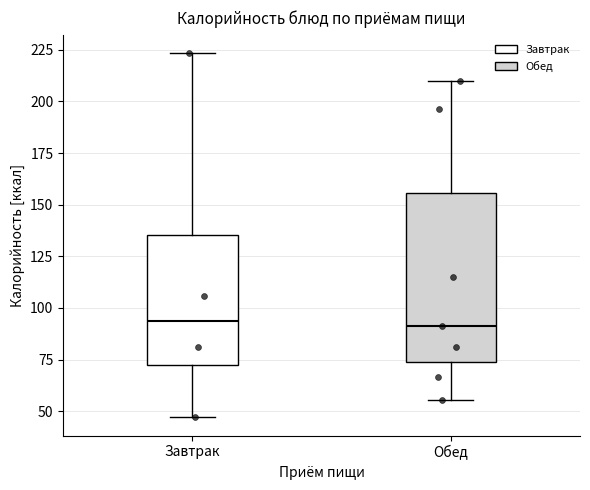

Reading left to right, read every box against the y-axis: the position of its median line, the range the box covers, and the ends of its whiskers. The values are not printed on the chart, so give them approximately, as read against the axis.

Завтрак: median 95, box 75 to 135, whiskers 45 to 225
Обед: median 90, box 75 to 155, whiskers 55 to 210